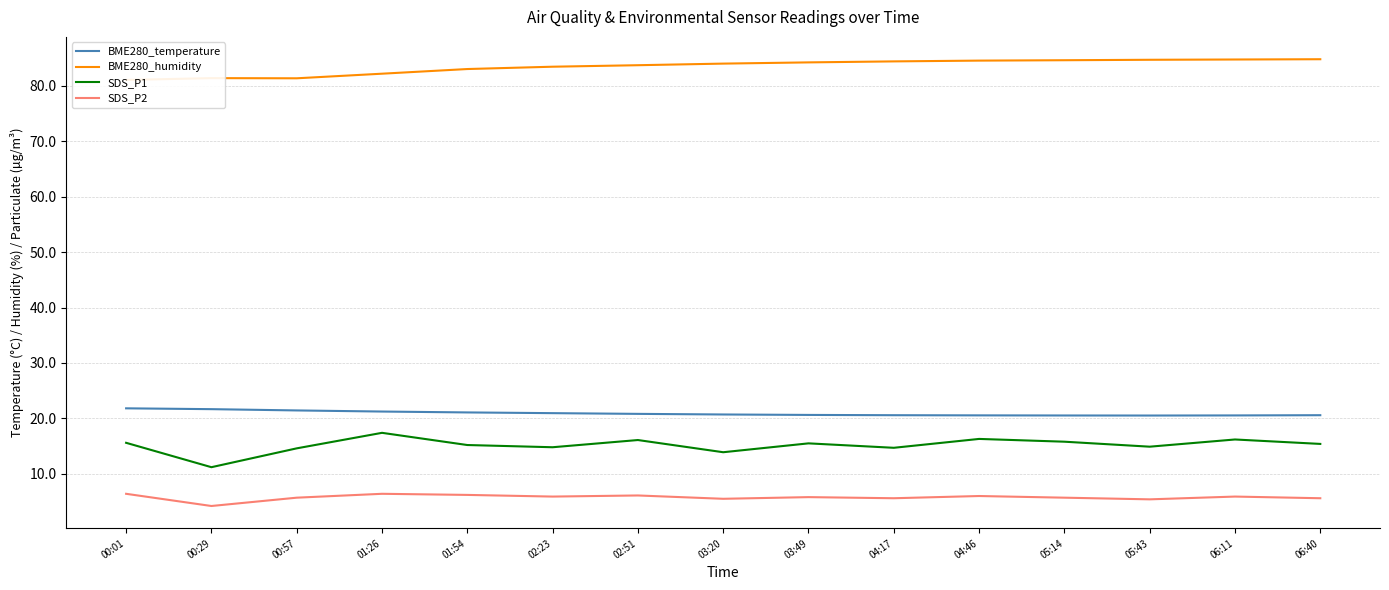

Which category has the highest value across all series?

06:40